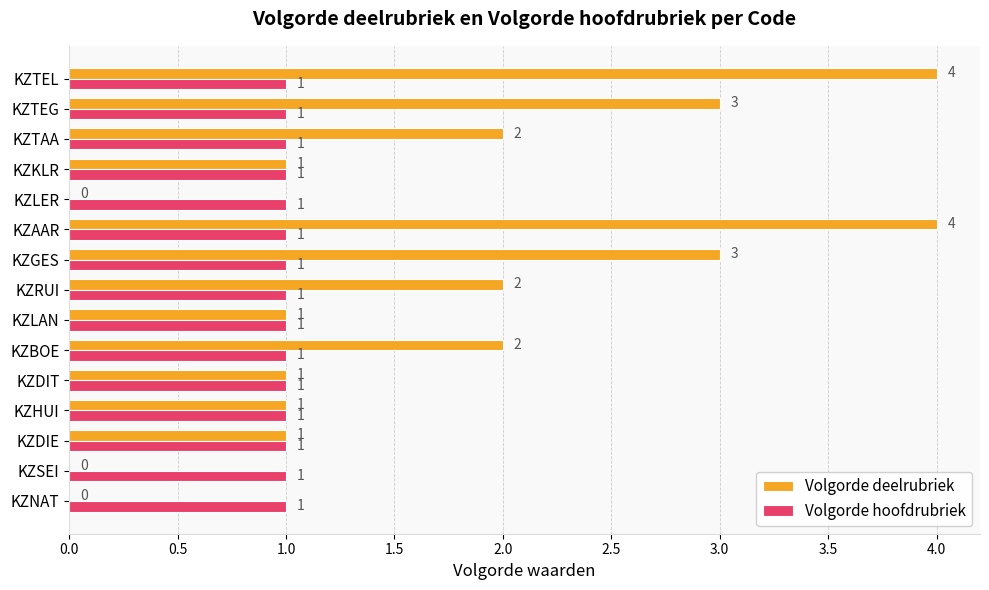

What is the greatest value displayed?

4